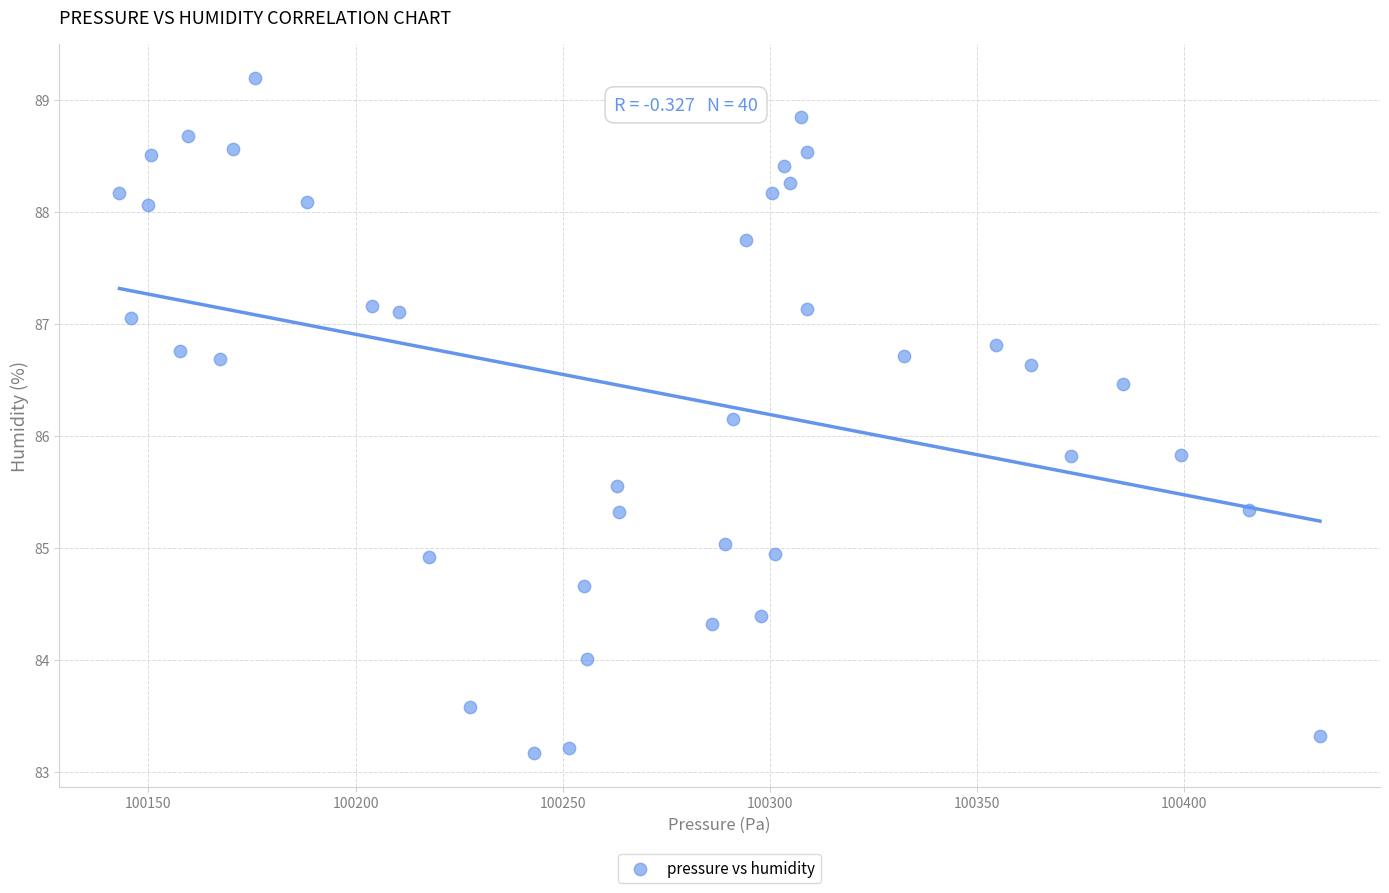

What is the range of X values (max minus min)?

289.7